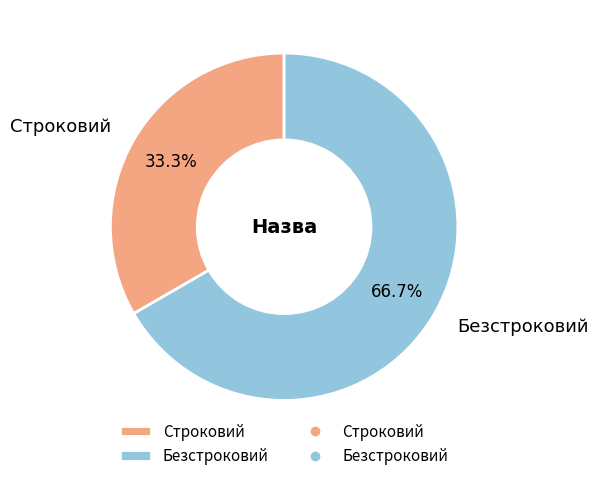

Which category has the smallest portion of the pie?

Строковий